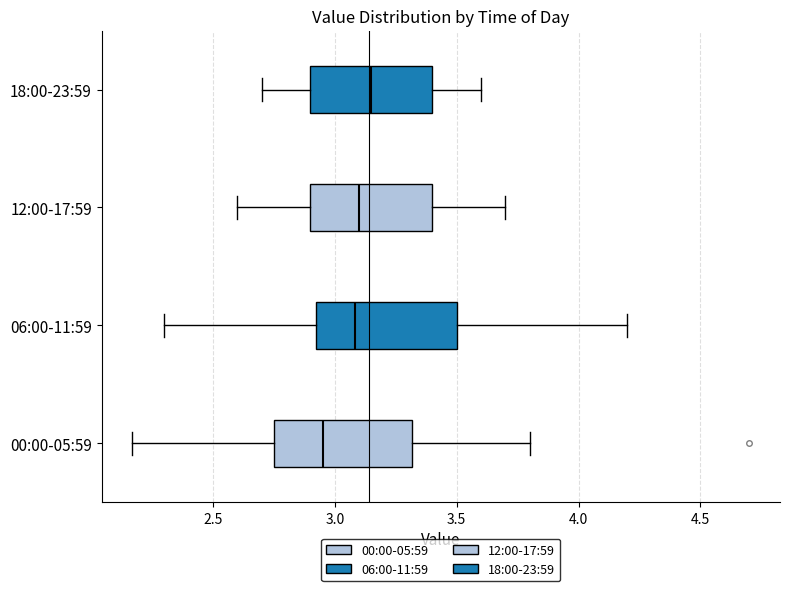

Reading bottom to top, transcribe this box plot: for each box, give where its median line is, the range the box spans, and where its two whiskers end, as read against the x-axis. The values are not printed on the chart, so give them approximately, as read against the axis.

00:00-05:59: median 2.95, box 2.75 to 3.30, whiskers 2.15 to 3.80
06:00-11:59: median 3.10, box 2.90 to 3.50, whiskers 2.30 to 4.20
12:00-17:59: median 3.10, box 2.90 to 3.40, whiskers 2.60 to 3.70
18:00-23:59: median 3.15, box 2.90 to 3.40, whiskers 2.70 to 3.60